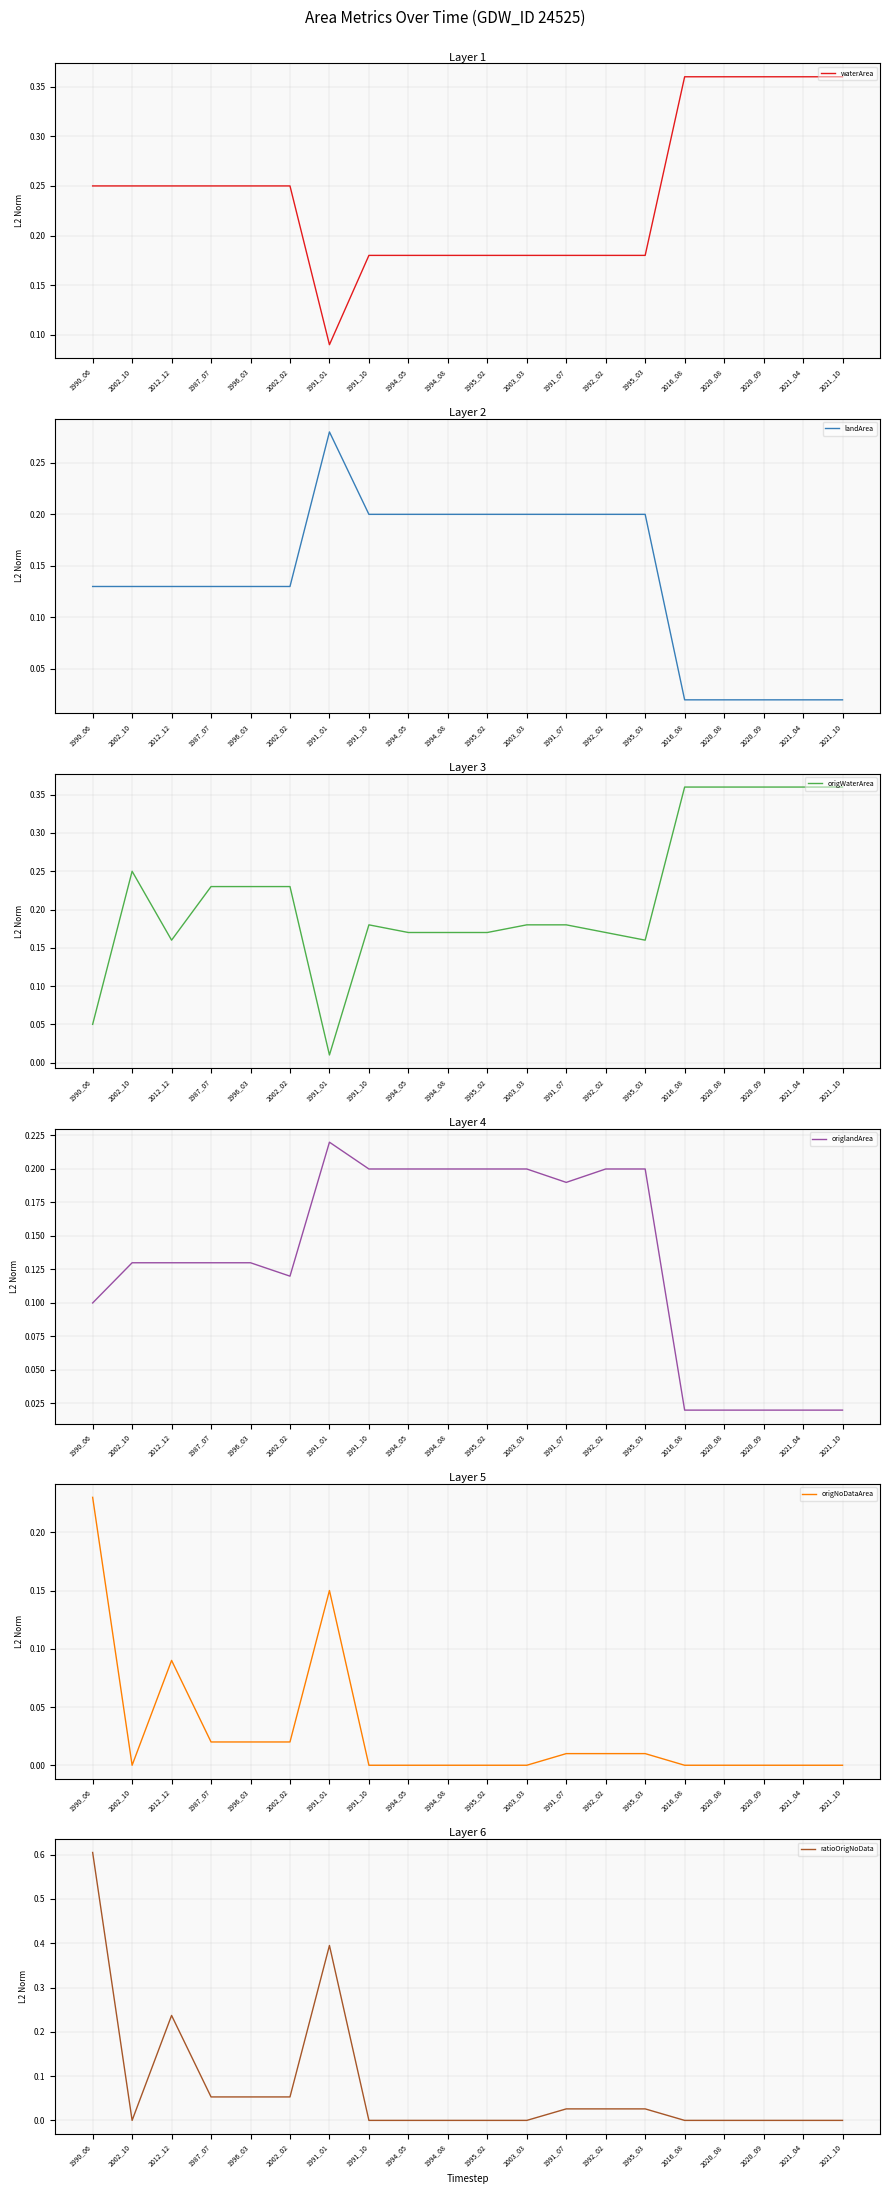

The value of ratioOrigNoData at 1991_07 is 0.0. True or false?

True